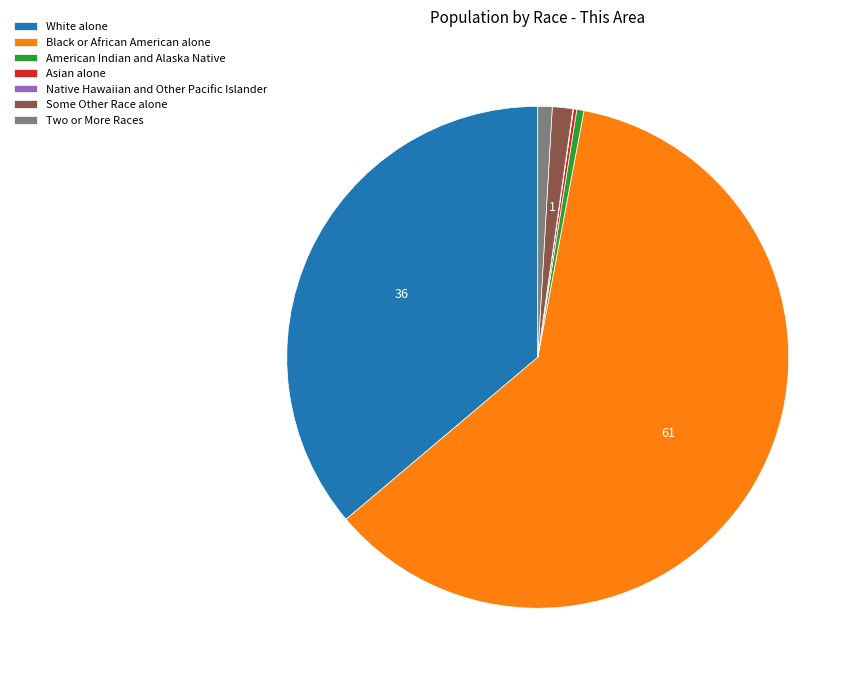

Which has a higher value, Some Other Race alone or White alone?

White alone